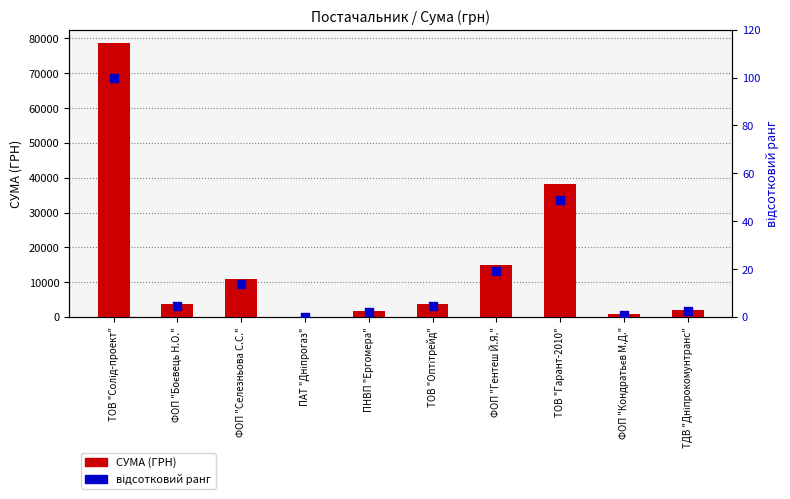

What is the total value across all series at ФОП "Кондратьєв М.Д."?

717.9